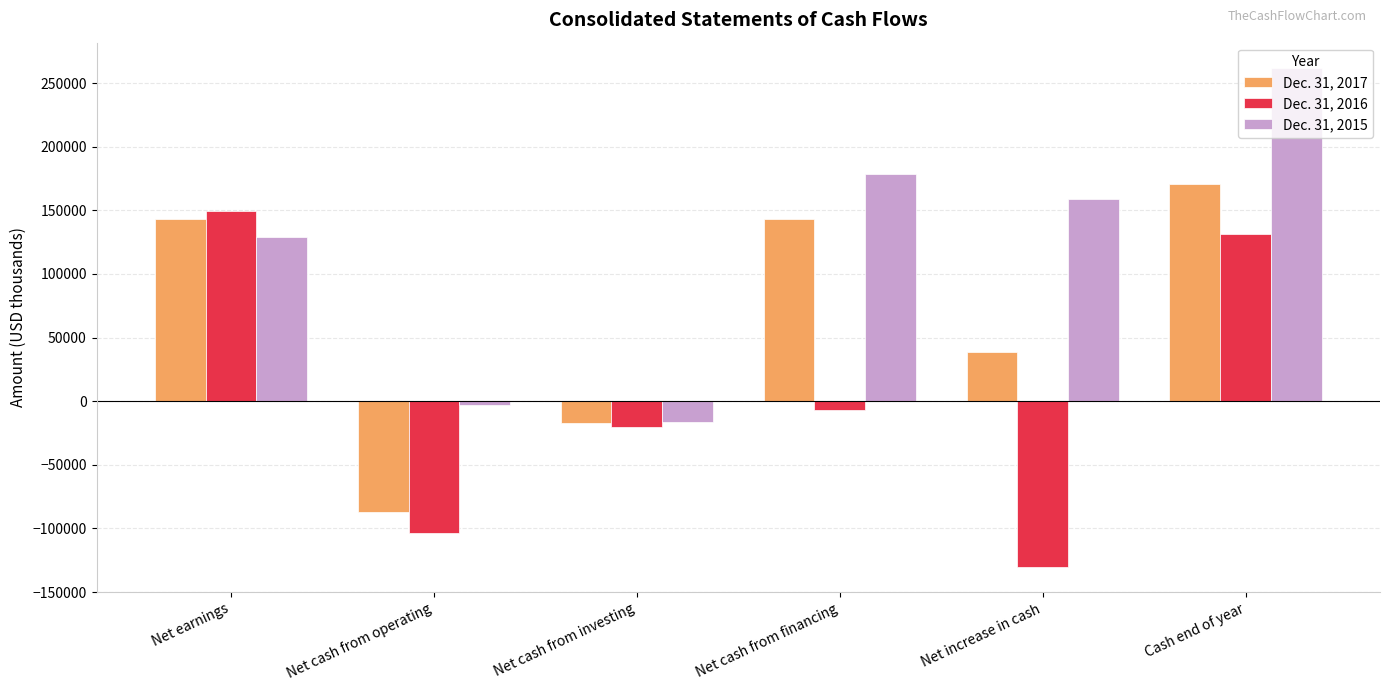

What is the average value of the Dec. 31, 2017 series?

65348